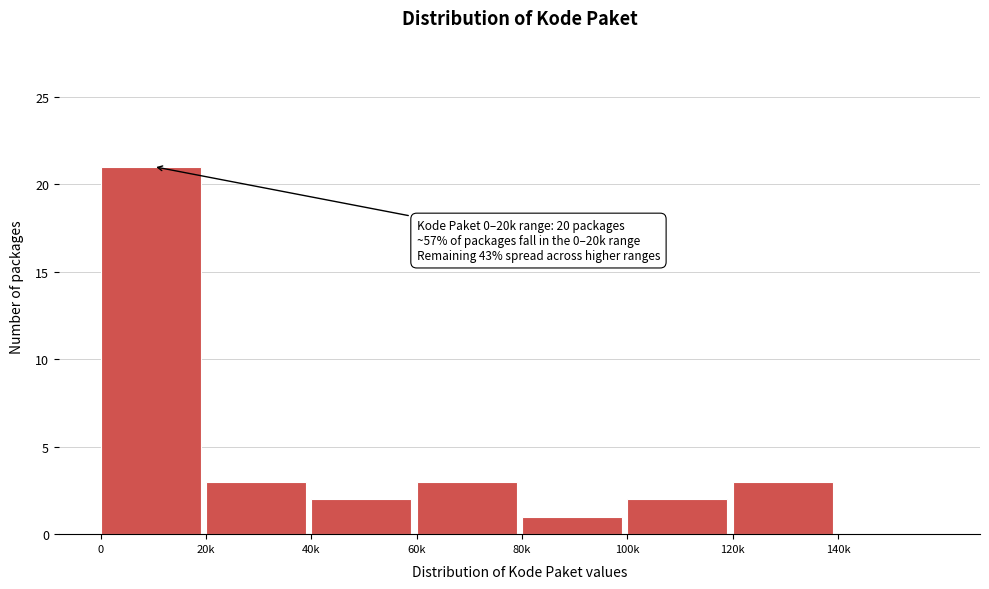

Reading left to right, extract all data points from this chart.

0=21	20k=3	40k=2	60k=3	80k=1	100k=2	120k=3	140k=0